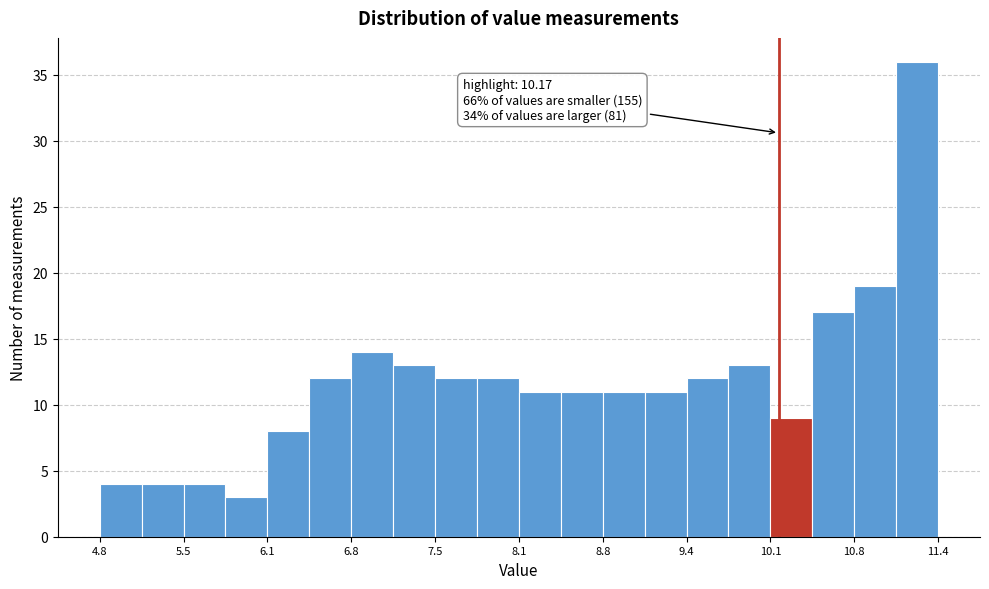

Around what value on the x-axis is the tallest bar? Give the approximate position of its centre, as read against the axis.

11.3